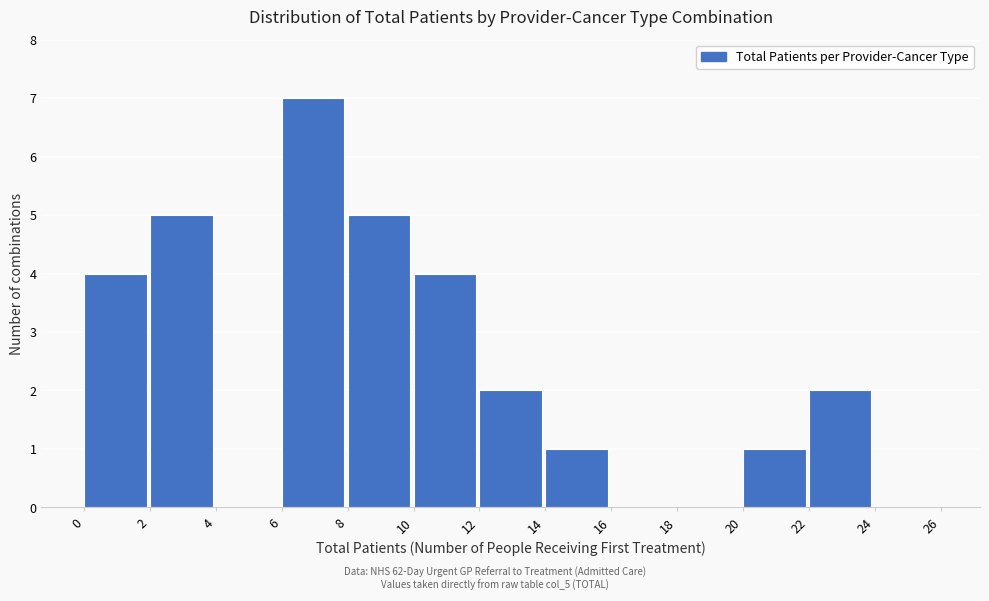

Reading left to right, list every bar in this chart as the range it spans on the x-axis followed by its height. The values are not printed on the chart, so give them approximately, as read against the axis.

0 to 2: 4
2 to 4: 5
4 to 6: 0
6 to 8: 7
8 to 10: 5
10 to 12: 4
12 to 14: 2
14 to 16: 1
16 to 18: 0
18 to 20: 0
20 to 22: 1
22 to 24: 2
24 to 26: 0